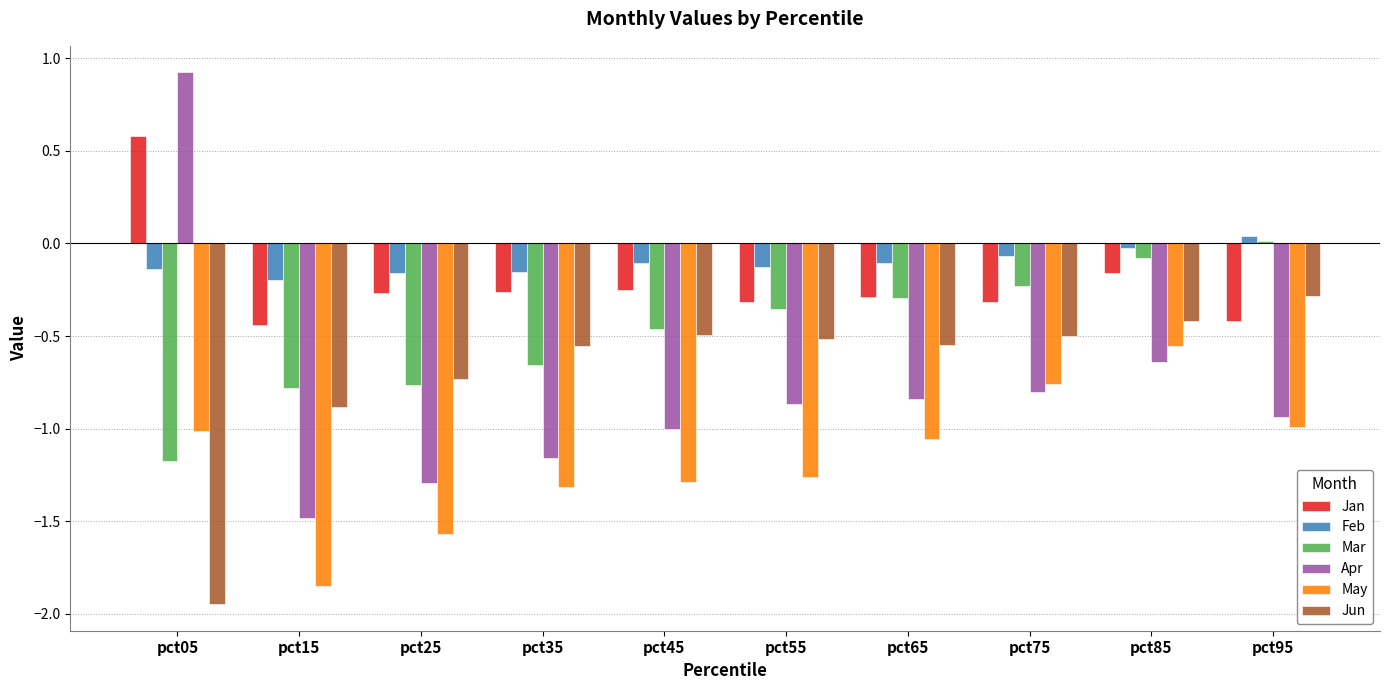

Which series has the largest range (max minus min)?

Apr